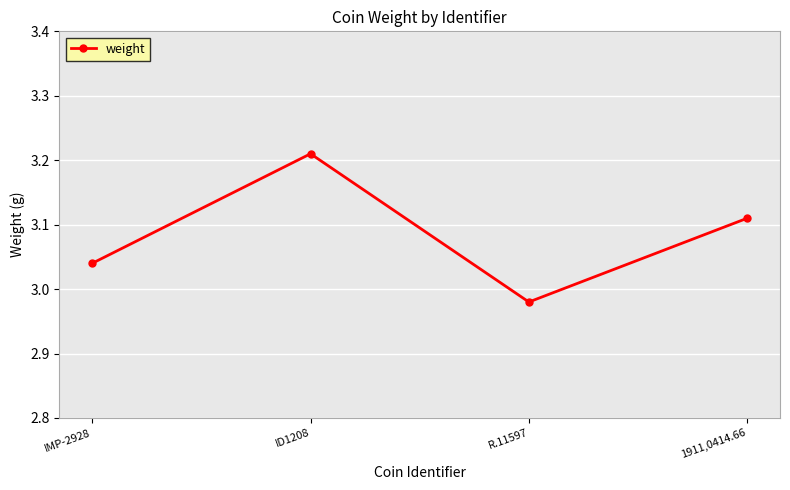

List the labels in order of value, smallest first.

R.11597, IMP-2928, 1911,0414.66, ID1208